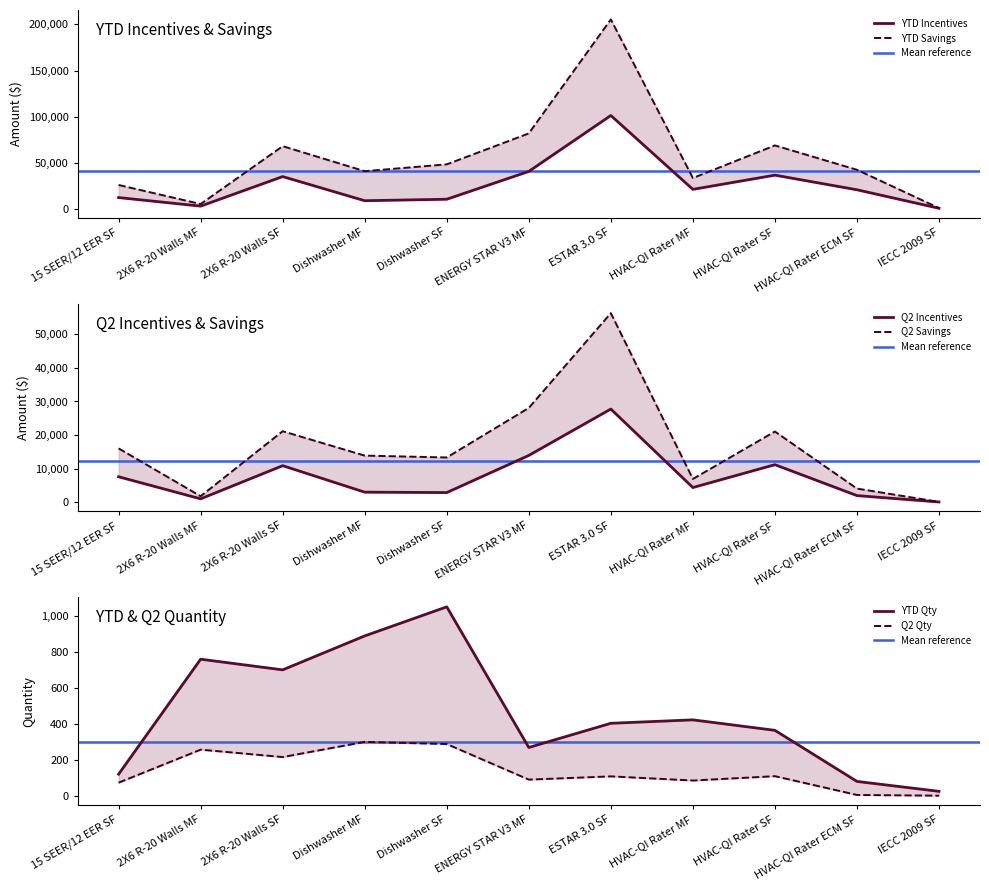

Reading left to right, what are all the values shown in this chart?

YTD Incentives: 15 SEER/12 EER SF=12300	2X6 R-20 Walls MF=3040	2X6 R-20 Walls SF=35050	Dishwasher MF=8890	Dishwasher SF=10500	ENERGY STAR V3 MF=40650	ESTAR 3.0 SF=101250	HVAC-QI Rater MF=21200	HVAC-QI Rater SF=36600	HVAC-QI Rater ECM SF=20750	IECC 2009 SF=700
YTD Savings: 15 SEER/12 EER SF=25953	2X6 R-20 Walls MF=5320	2X6 R-20 Walls SF=67997	Dishwasher MF=40894	Dishwasher SF=48300	ENERGY STAR V3 MF=81842	ESTAR 3.0 SF=205335	HVAC-QI Rater MF=33496	HVAC-QI Rater SF=68808	HVAC-QI Rater ECM SF=42413	IECC 2009 SF=924
YTD Qty: 15 SEER/12 EER SF=123	2X6 R-20 Walls MF=760	2X6 R-20 Walls SF=701	Dishwasher MF=889	Dishwasher SF=1050	ENERGY STAR V3 MF=271	ESTAR 3.0 SF=405	HVAC-QI Rater MF=424	HVAC-QI Rater SF=366	HVAC-QI Rater ECM SF=83	IECC 2009 SF=28
Q2 Incentives: 15 SEER/12 EER SF=7600	2X6 R-20 Walls MF=1036	2X6 R-20 Walls SF=10900	Dishwasher MF=3020	Dishwasher SF=2900	ENERGY STAR V3 MF=13950	ESTAR 3.0 SF=27750	HVAC-QI Rater MF=4400	HVAC-QI Rater SF=11200	HVAC-QI Rater ECM SF=2000	IECC 2009 SF=100
Q2 Savings: 15 SEER/12 EER SF=16036	2X6 R-20 Walls MF=1813	2X6 R-20 Walls SF=21146	Dishwasher MF=13892	Dishwasher SF=13340	ENERGY STAR V3 MF=28086	ESTAR 3.0 SF=56277	HVAC-QI Rater MF=6952	HVAC-QI Rater SF=21056	HVAC-QI Rater ECM SF=4088	IECC 2009 SF=132
Q2 Qty: 15 SEER/12 EER SF=76	2X6 R-20 Walls MF=259	2X6 R-20 Walls SF=218	Dishwasher MF=302	Dishwasher SF=290	ENERGY STAR V3 MF=93	ESTAR 3.0 SF=111	HVAC-QI Rater MF=88	HVAC-QI Rater SF=112	HVAC-QI Rater ECM SF=8	IECC 2009 SF=4